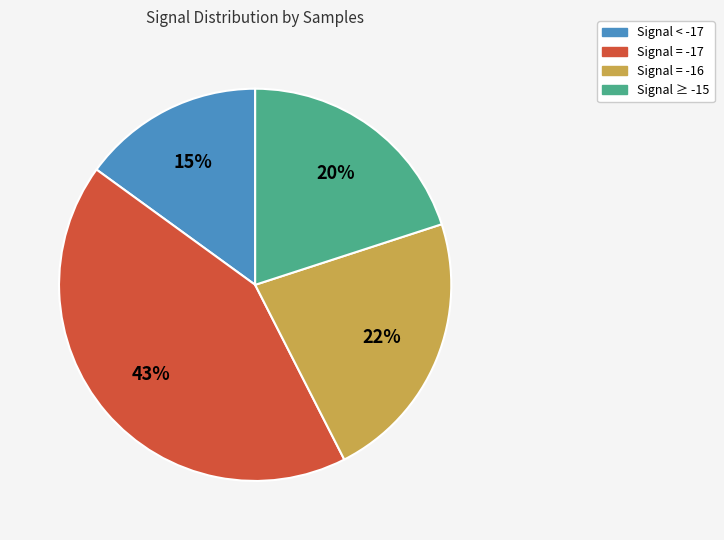

To the nearest percent, what is the average slice percentage?

25%